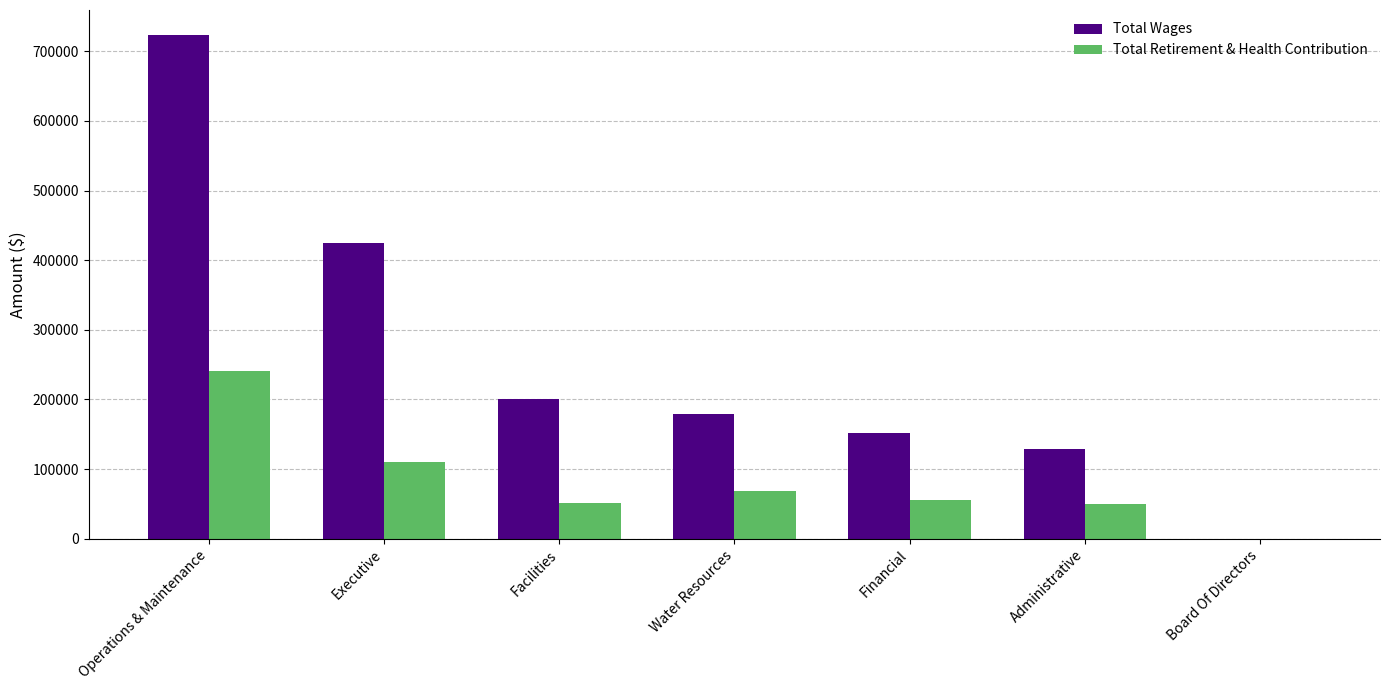

Count the number of data series in this chart.

2